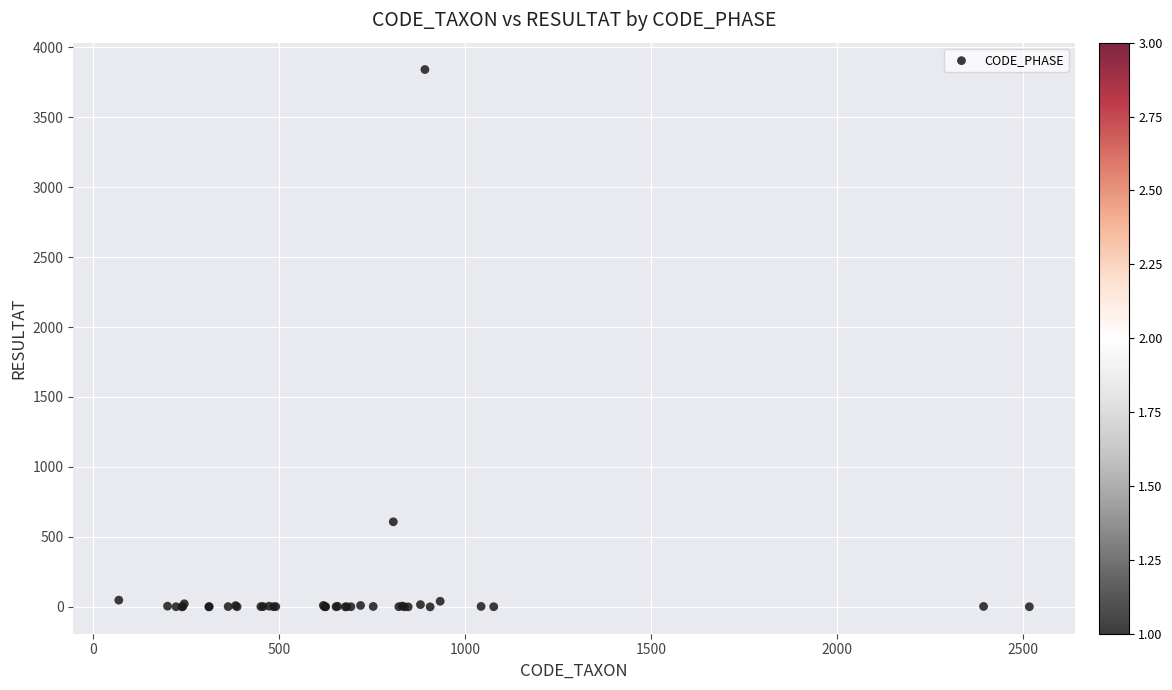

What Y value in the scatter plot is closest to 1920?

608